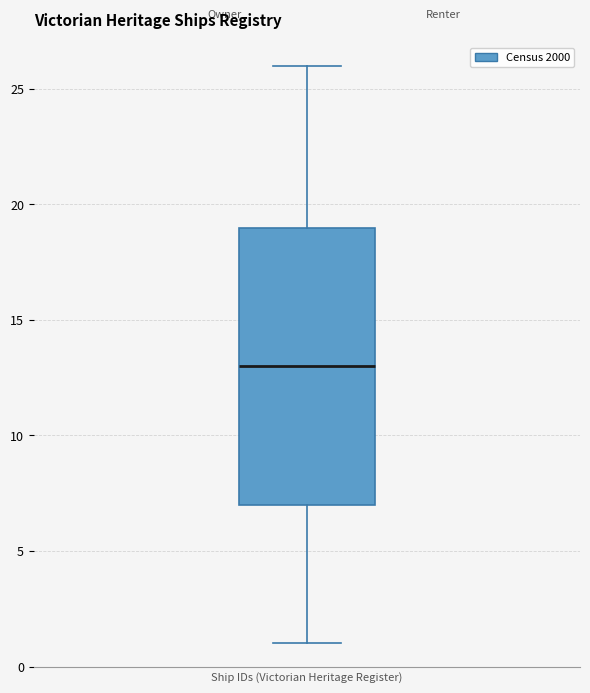

Read this box plot against the y-axis: the position of the median line, the range covered by the box, and the ends of both whiskers. The values are not printed on the chart, so give them approximately, as read against the axis.

median 13, box 7 to 19, whiskers 1 to 26